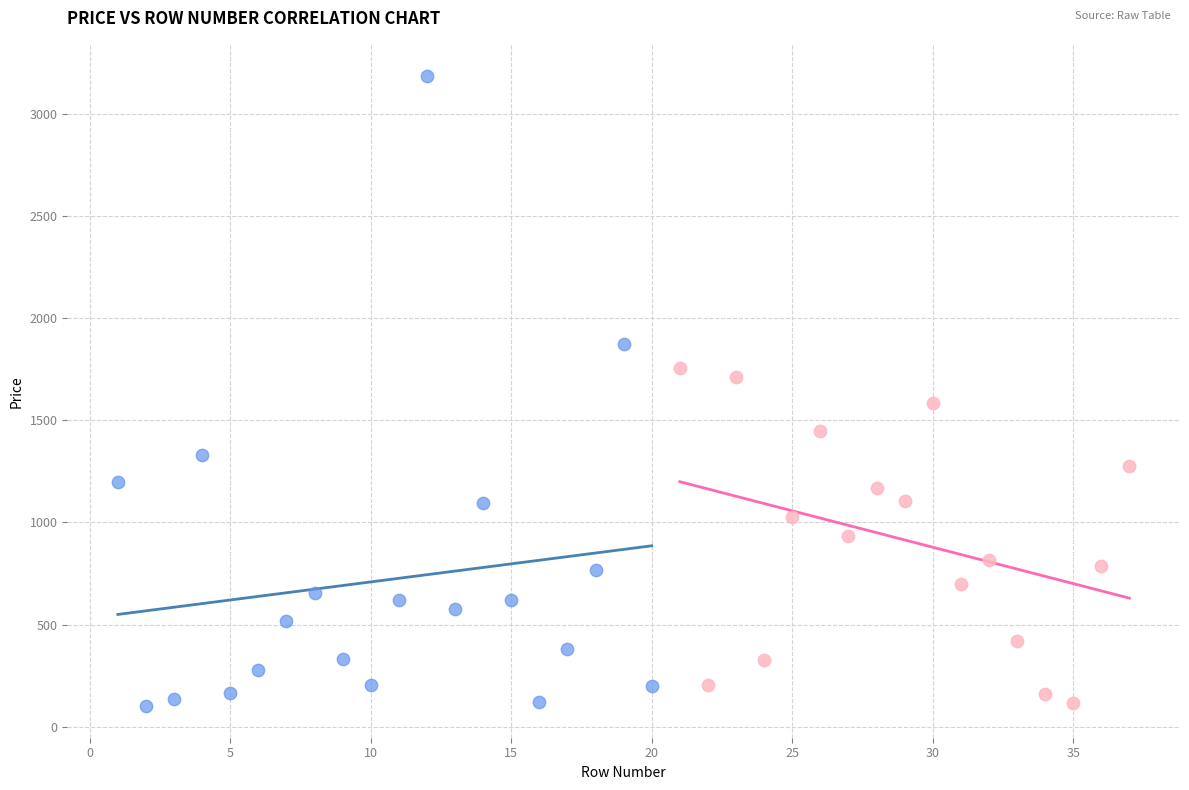

What are all the series names shown in the legend?

Series A, Series B